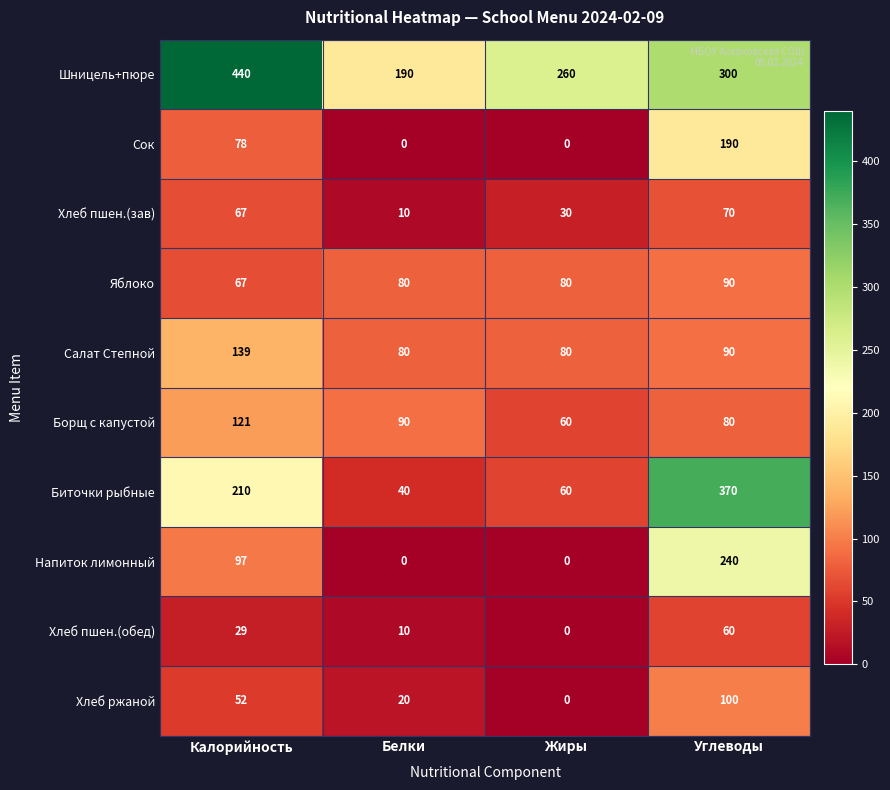

Which label corresponds to the largest value in the chart?

Калорийность